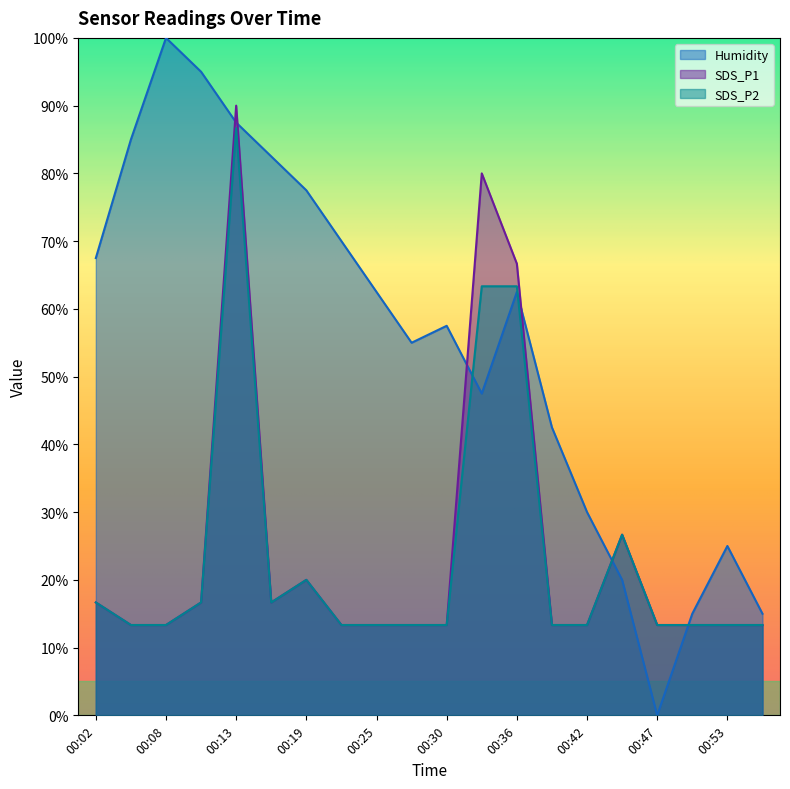

The value of Humidity at 00:11 is 162.8. True or false?

False